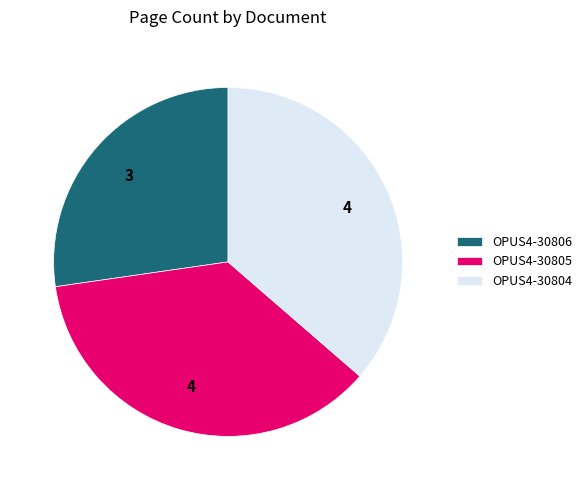

What is the smallest slice in the pie chart?

OPUS4-30806